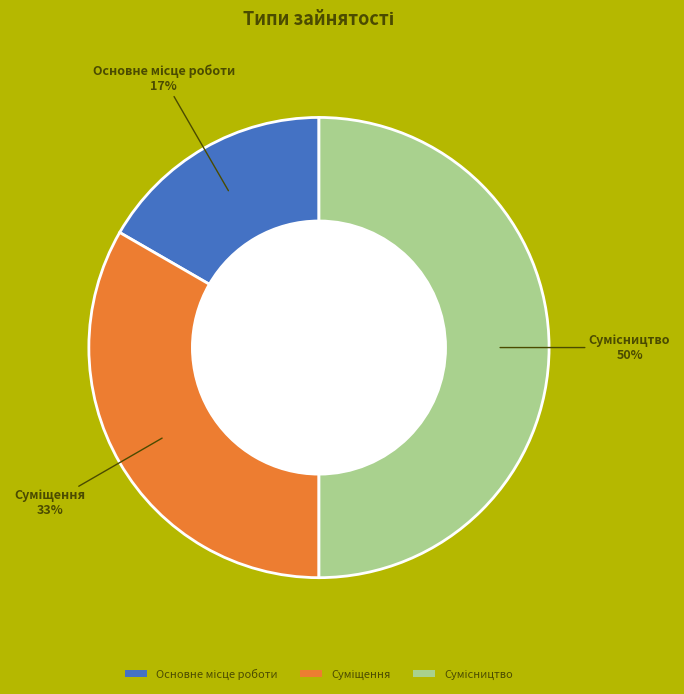

To the nearest percent, what is the average slice percentage?

33%